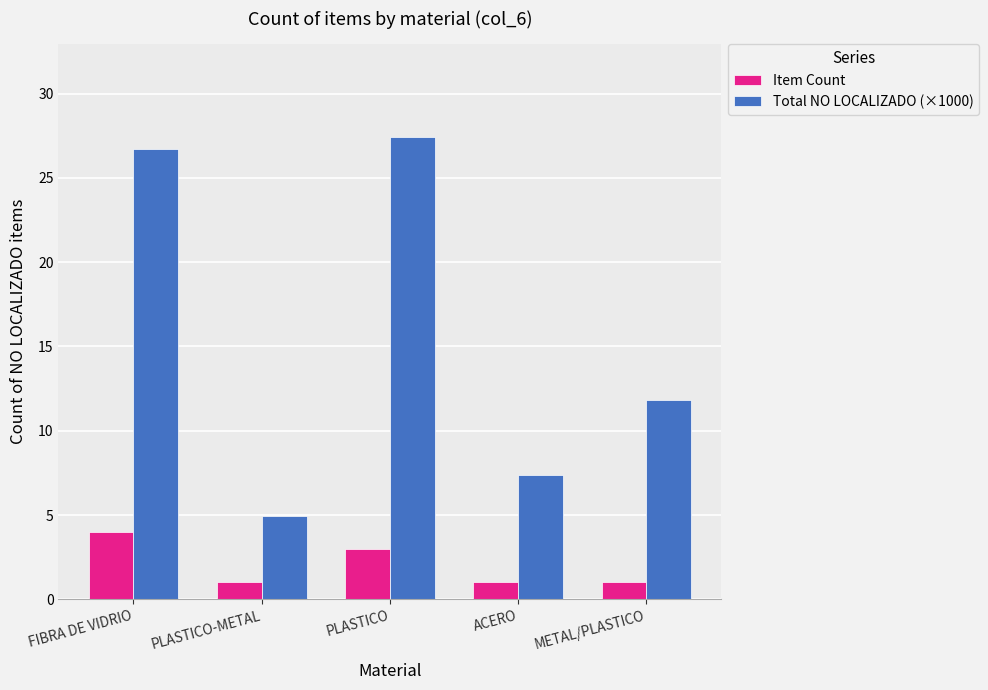

True or false: Item Count has a value of 1.0 at PLASTICO-METAL.

True